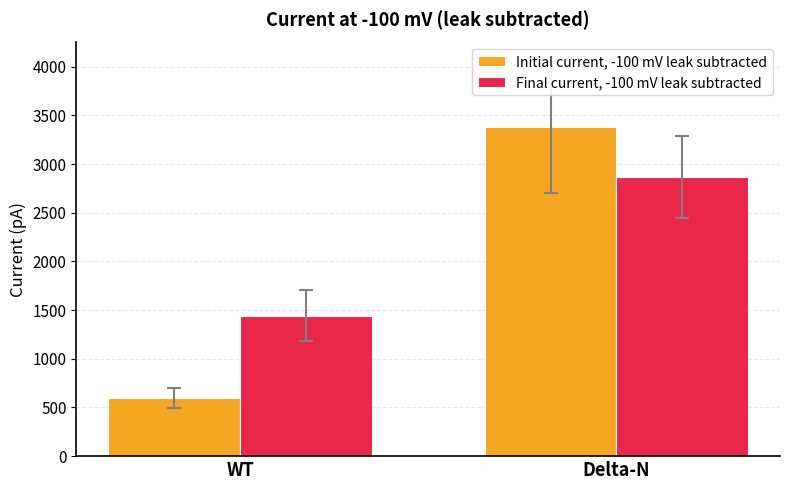

What is the spread (max minus min) of values at WT?

848.0